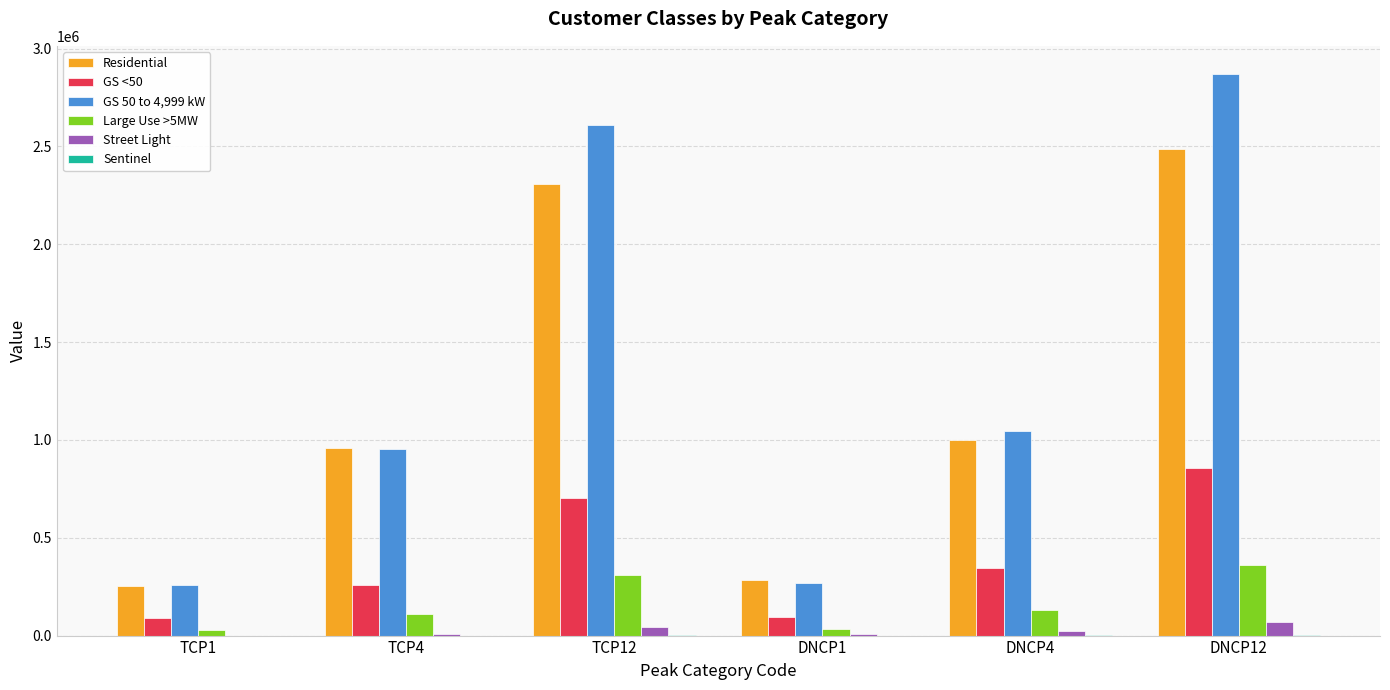

What is the sum of all Street Light values?

144922